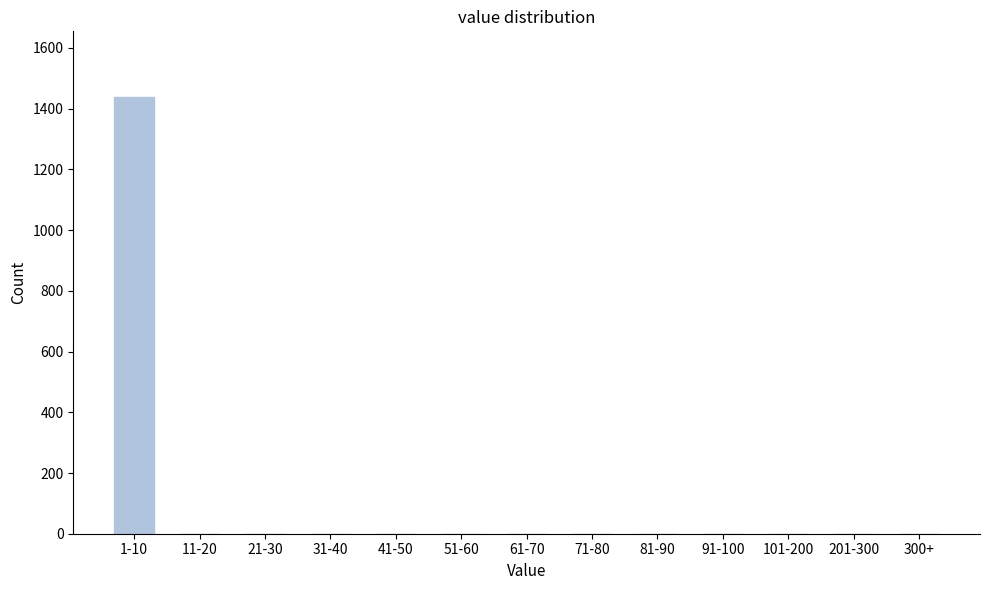

Reading right to left, transcribe all the data shown in this chart.

300+=0	201-300=0	101-200=0	91-100=0	81-90=0	71-80=0	61-70=0	51-60=0	41-50=0	31-40=0	21-30=0	11-20=0	1-10=1439